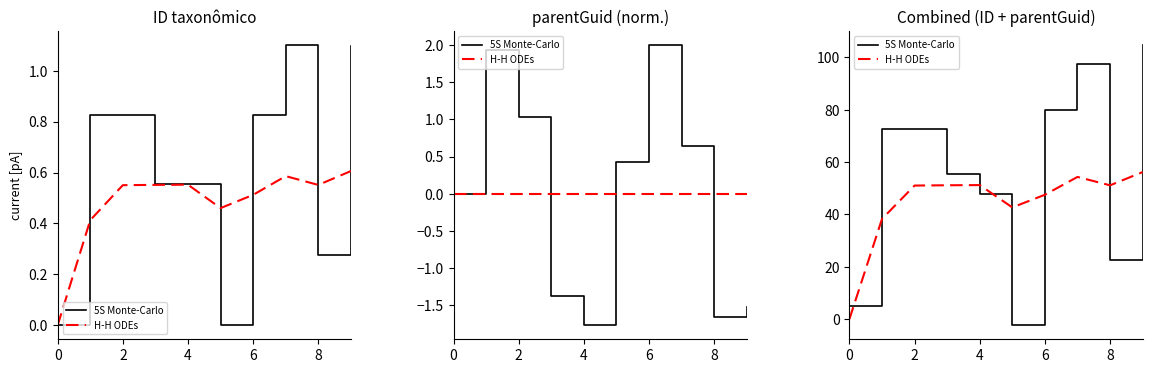

How many values in 5S Monte-Carlo are above zero?

9